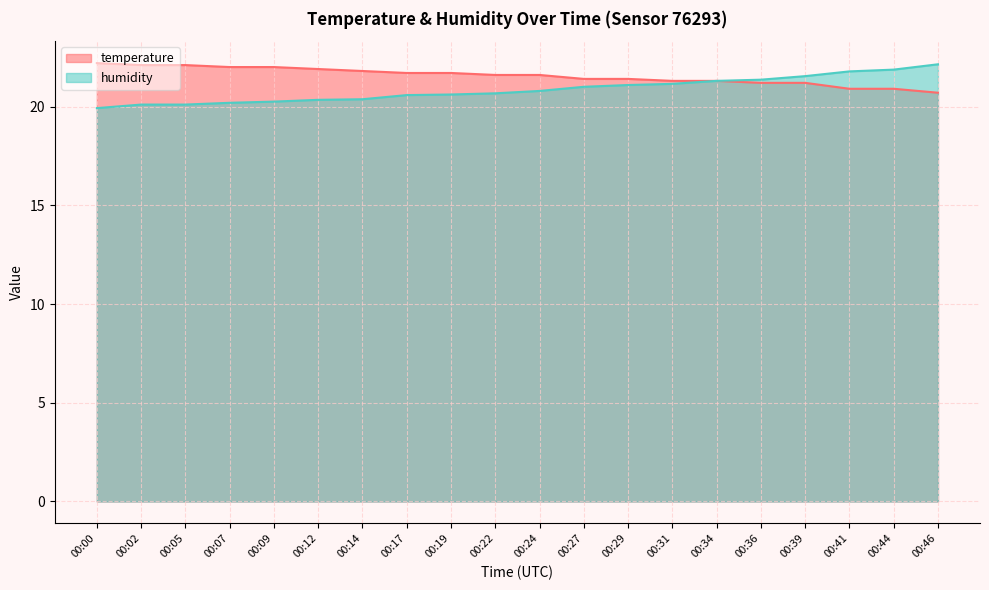

What is the value of the humidity point at the 5th from the left?

20.2